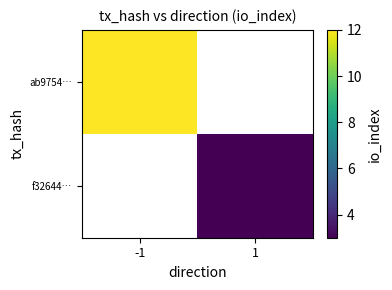

Rank the series by their average value, from highest to lowest.

ab9754…, f32644…